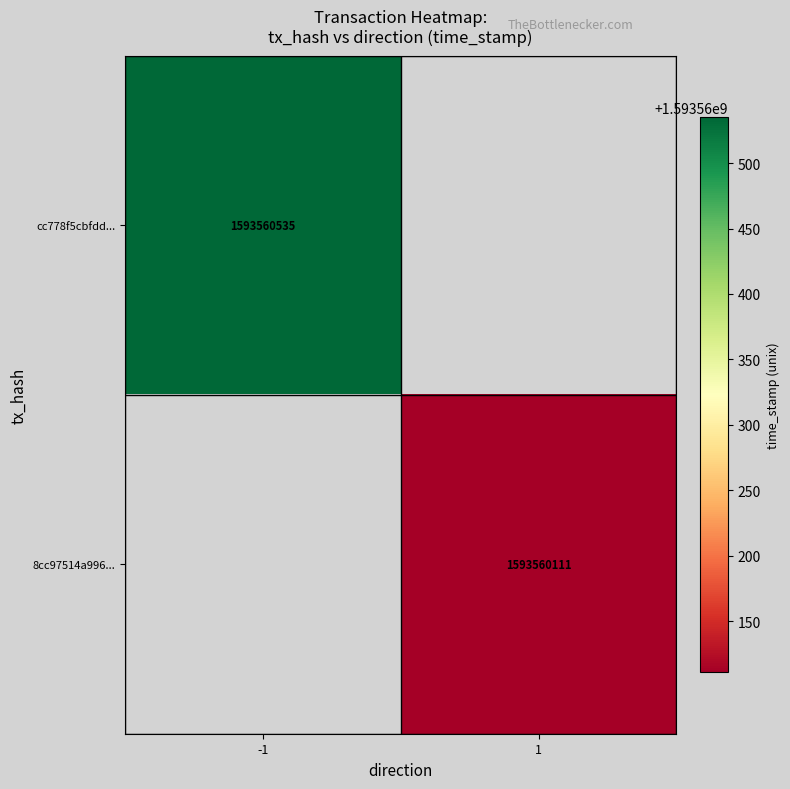

Count the number of data series in this chart.

2